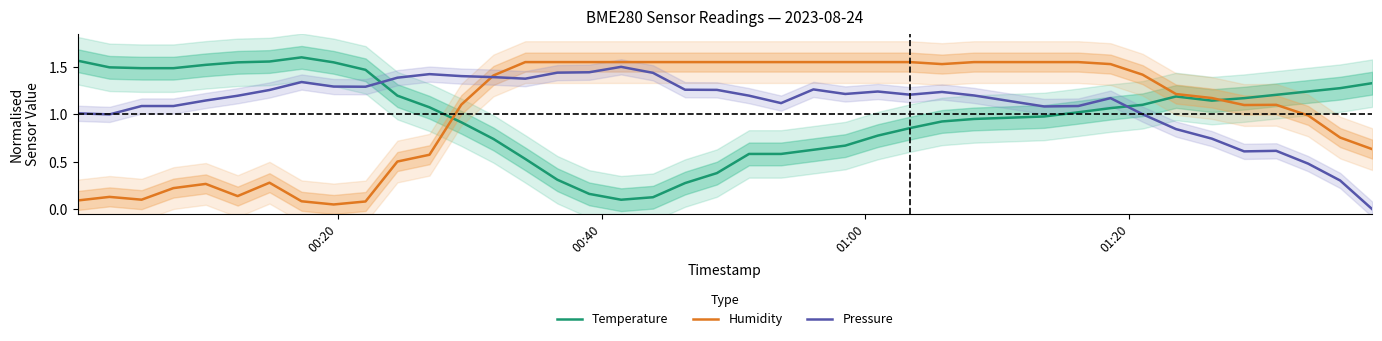

True or false: Humidity and Temperature intersect in this chart.

True